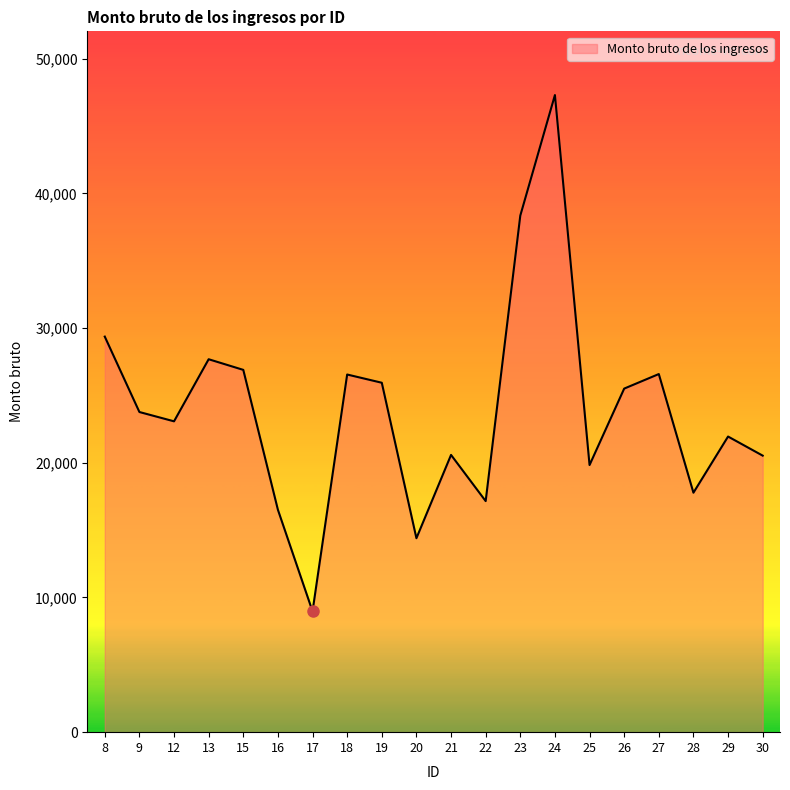

What is the sum of all values?

478677.7